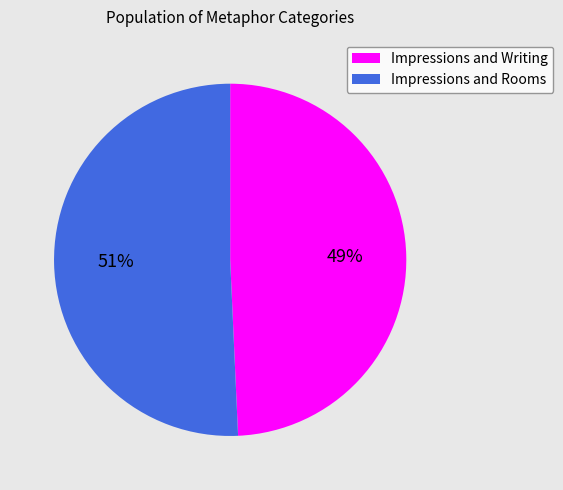

Rank the categories by value from highest to lowest.

Impressions and Rooms, Impressions and Writing